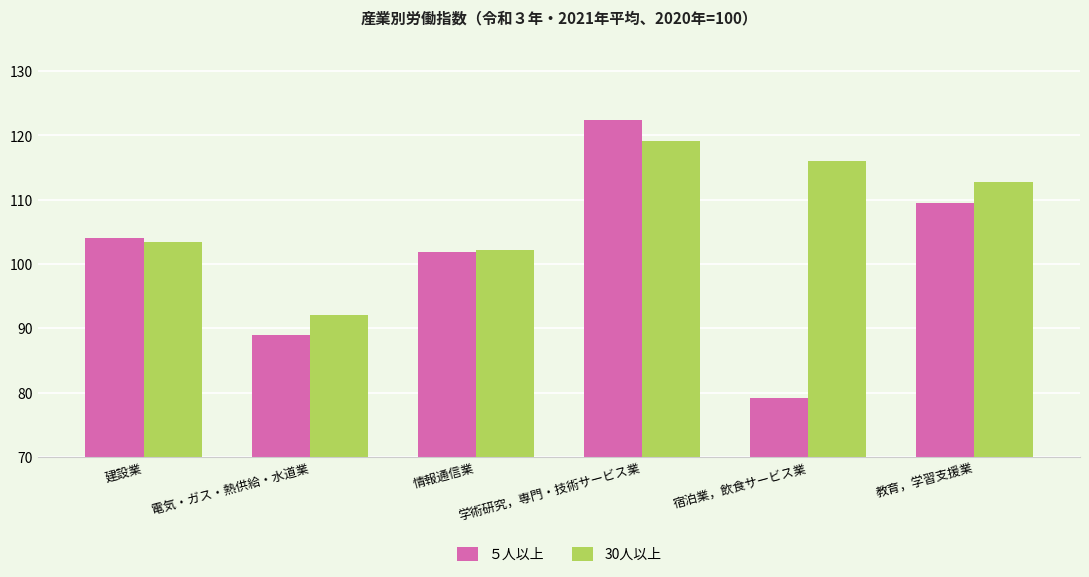

How many groups of bars are there?

6